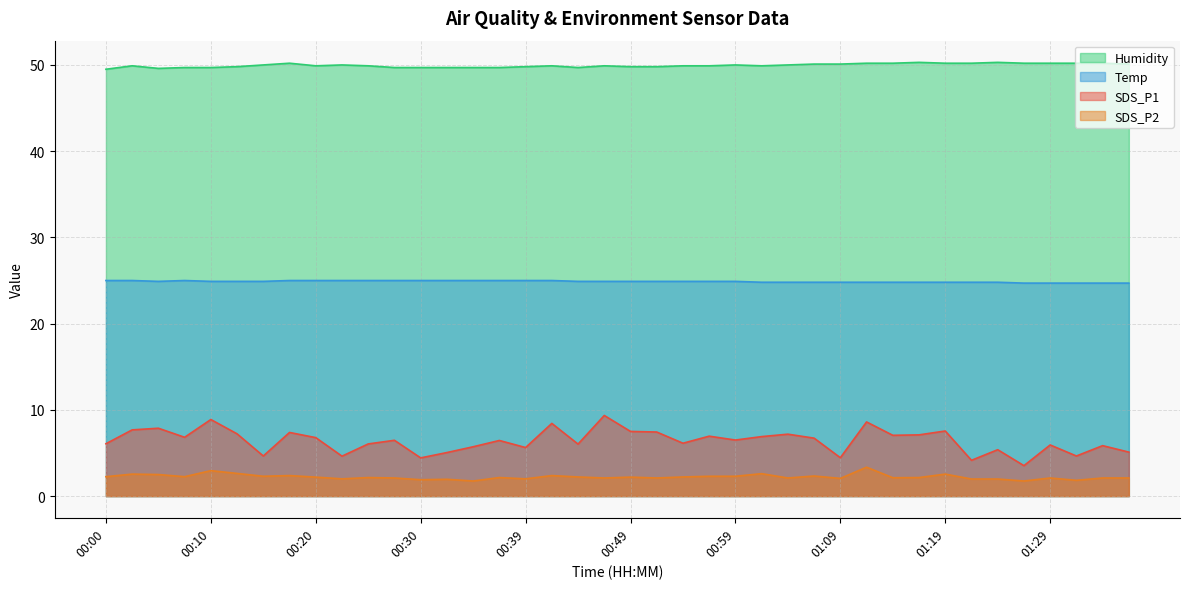

List the series in order of their peak value, highest first.

Humidity, Temp, SDS_P1, SDS_P2